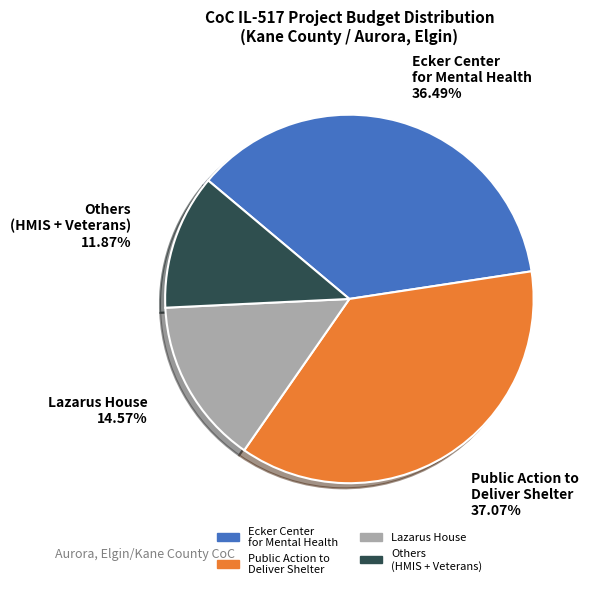

Which category has the biggest portion of the pie?

Public Action to Deliver Shelter